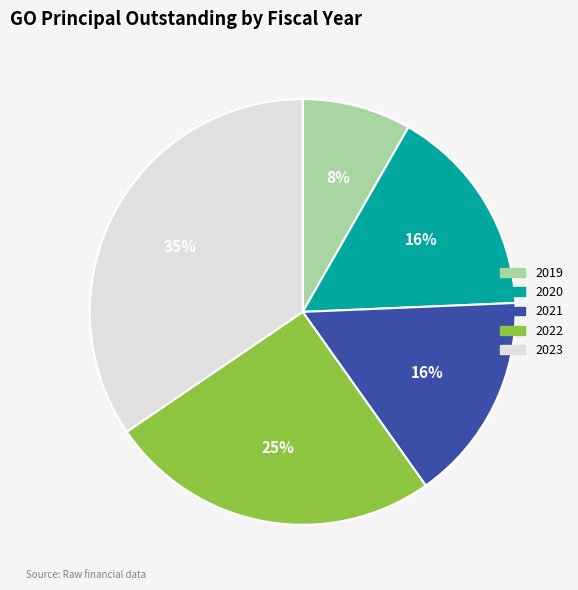

Do 2020 and 2022 together represent more than half of the pie?

No